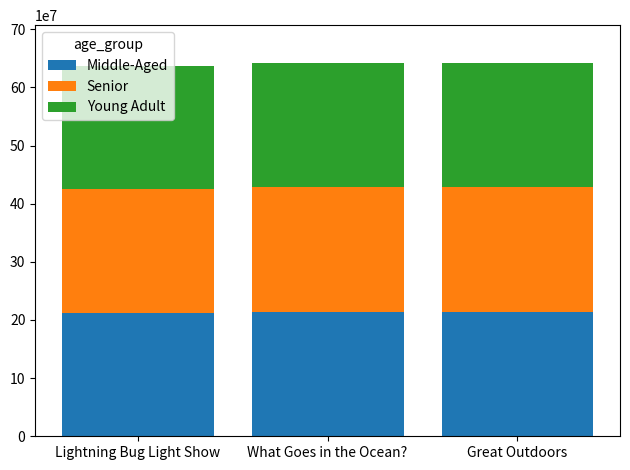

What is the average value of the Middle-Aged series?

213611798